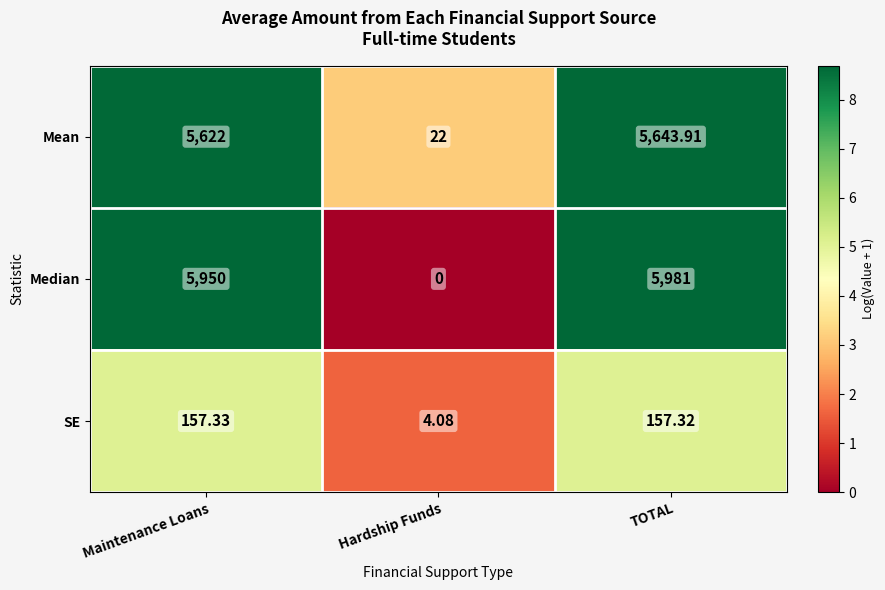

What is the maximum value shown in the chart?

5981.0